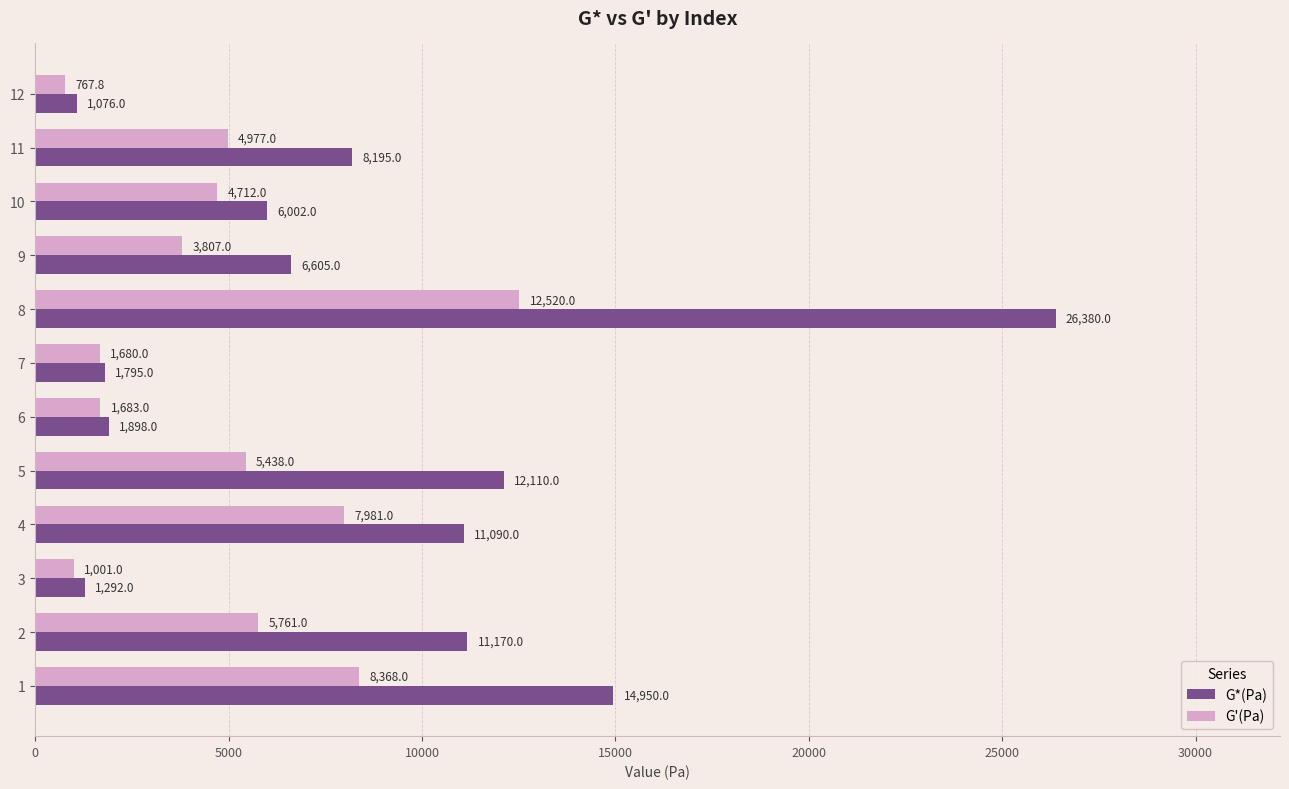

The G'(Pa) series shows 4712.0 at 10. True or false?

True